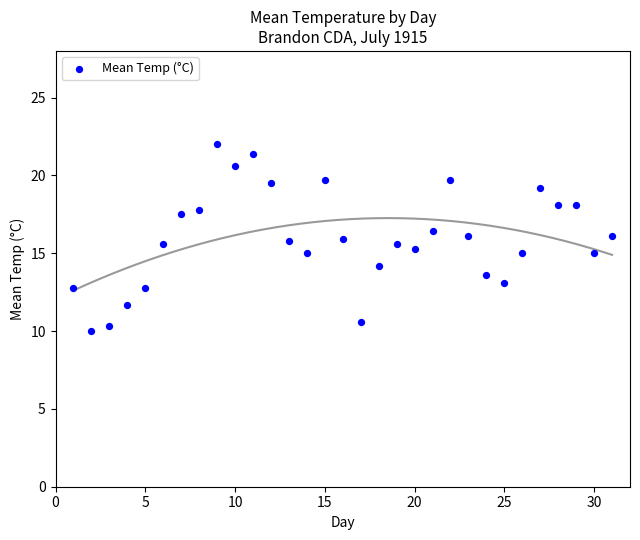

What is the range of X values (max minus min)?

30.0